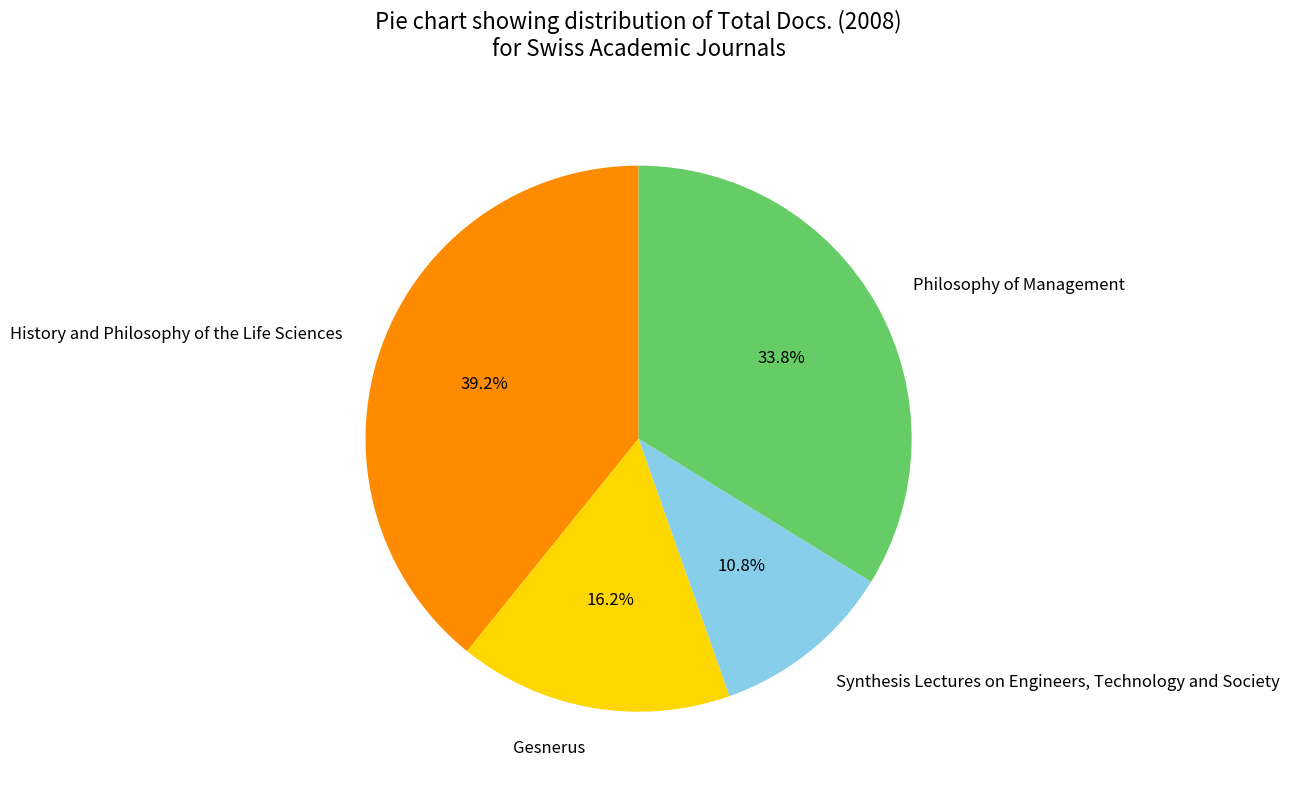

How many segments does this pie chart have?

4